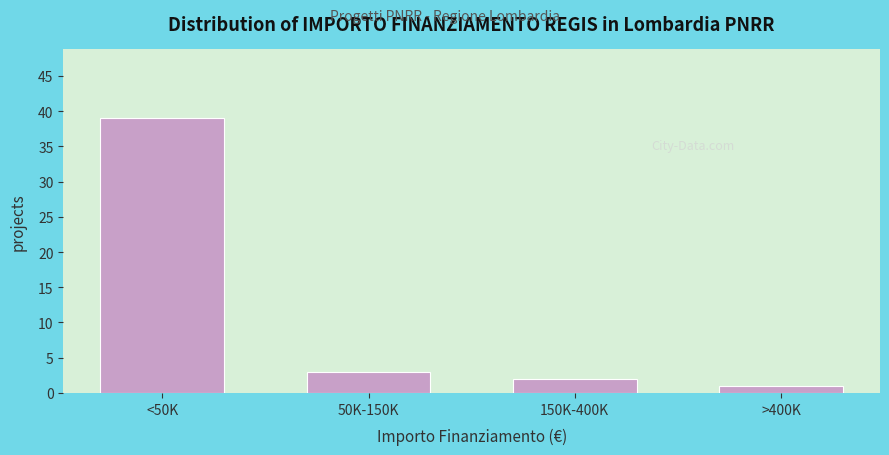

Reading left to right, what are all the values shown in this chart?

<50K=39	50K-150K=3	150K-400K=2	>400K=1